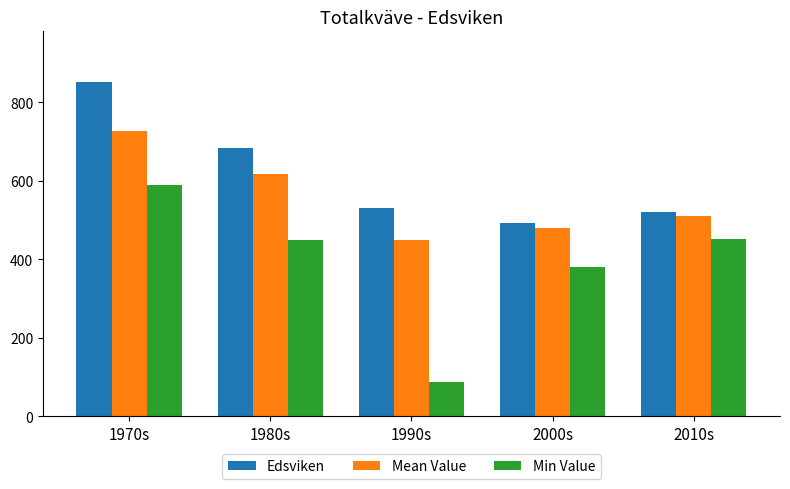

What is the total value across all series at 1980s?

1750